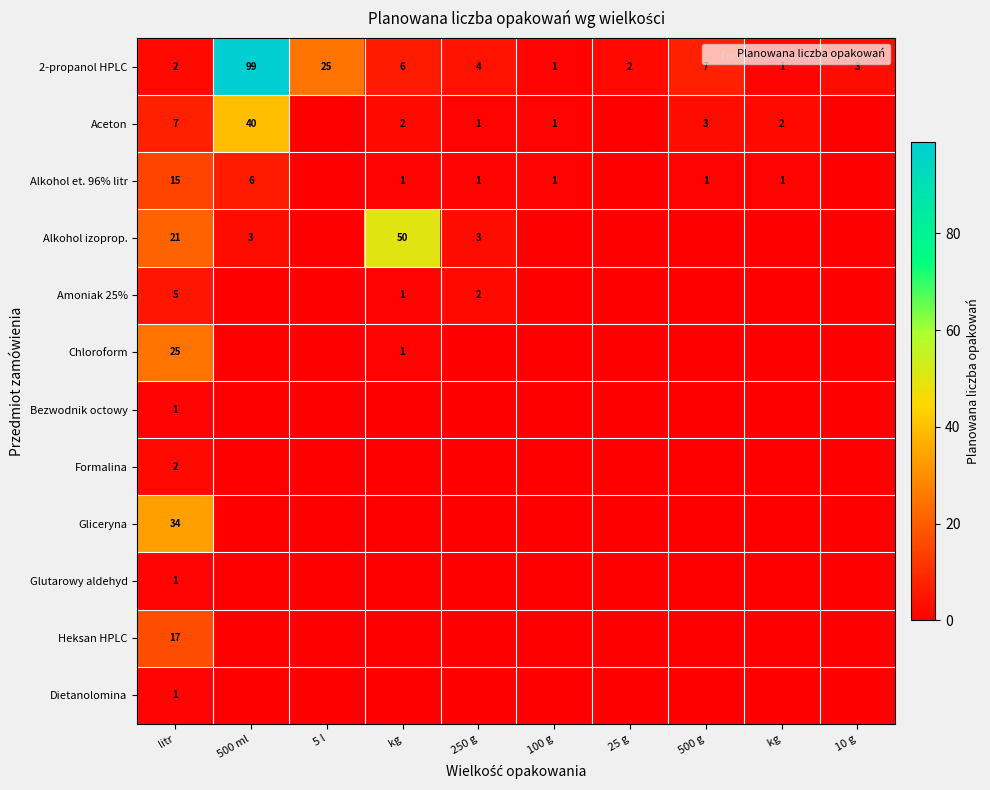

True or false: Dietanolomina has a value of 0 at litr.

False